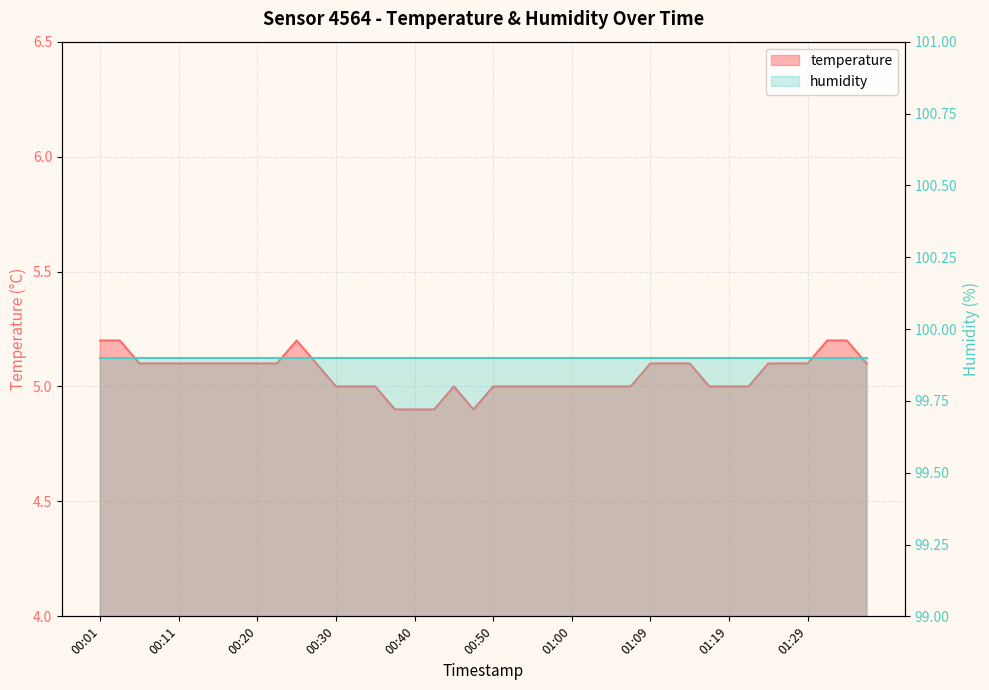

Reading left to right, extract all data points from this chart.

5.2	5.2	5.1	5.1	5.1	5.1	5.1	5.1	5.1	5.1	5.2	5.1	5.0	5.0	5.0	4.9	4.9	4.9	5.0	4.9	5.0	5.0	5.0	5.0	5.0	5.0	5.0	5.0	5.1	5.1	5.1	5.0	5.0	5.0	5.1	5.1	5.1	5.2	5.2	5.1